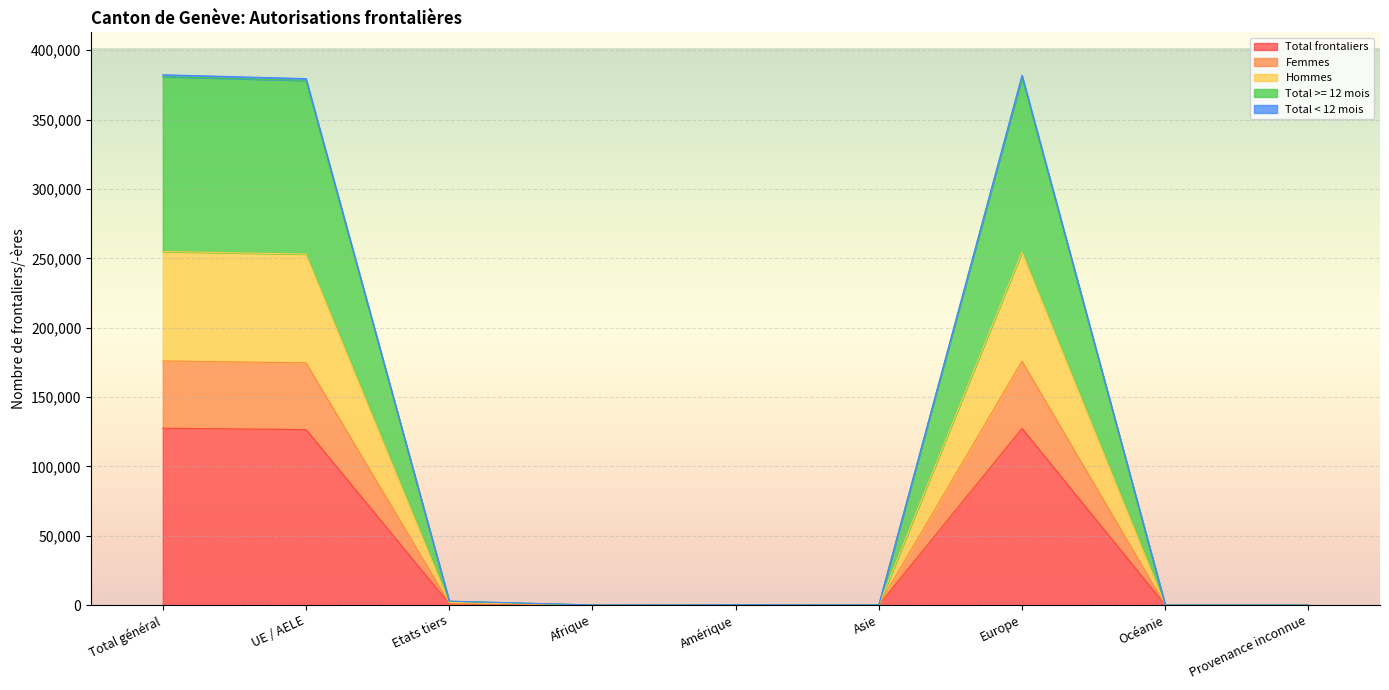

True or false: Femmes has more than 2 points higher than both neighbors.

False